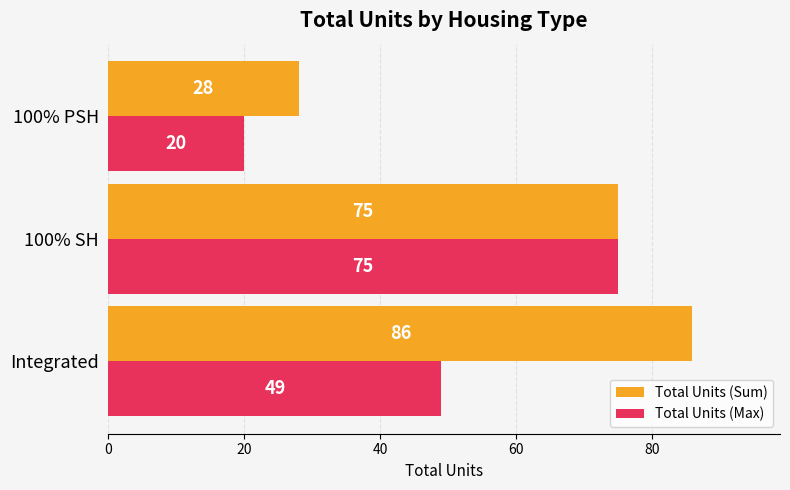

Count the number of data series in this chart.

2